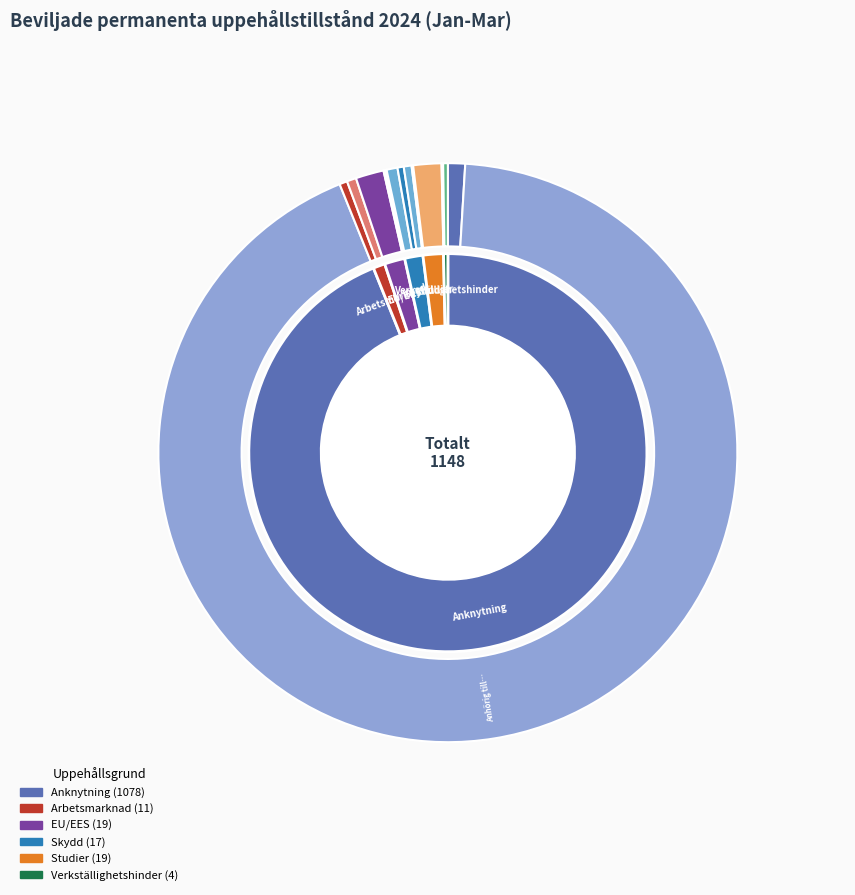

How much of the chart is everything except Skydd?

98.5%